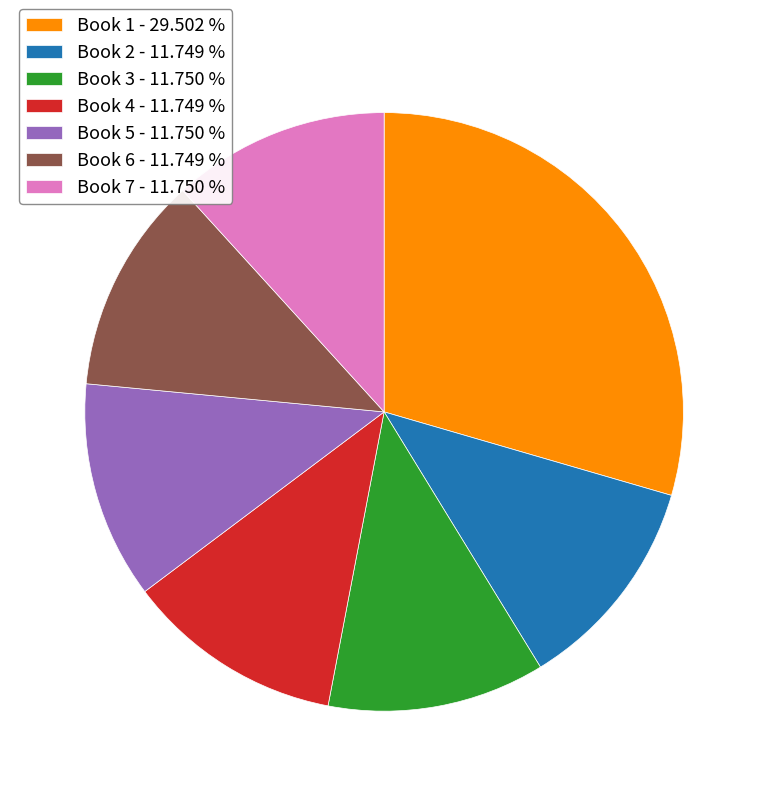

Which has a higher value, Book 3 - 11.750 % or Book 1 - 29.502 %?

Book 1 - 29.502 %